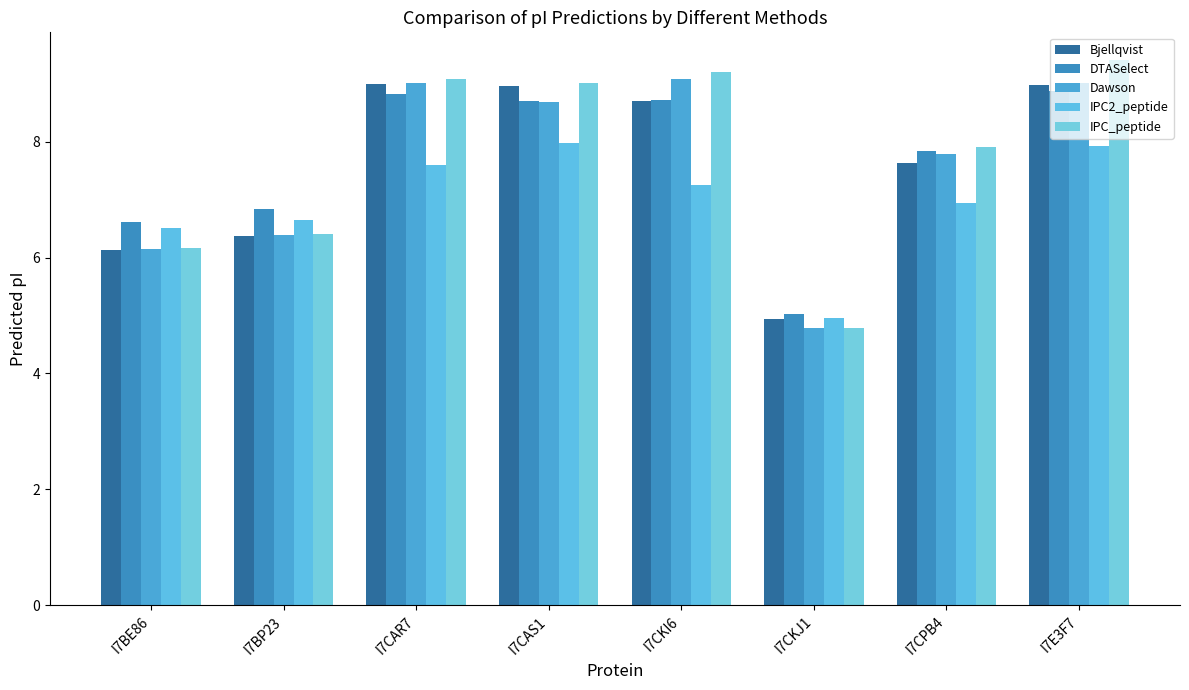

Rank the categories by DTASelect value from highest to lowest.

I7E3F7, I7CAR7, I7CKI6, I7CAS1, I7CPB4, I7BP23, I7BE86, I7CKJ1